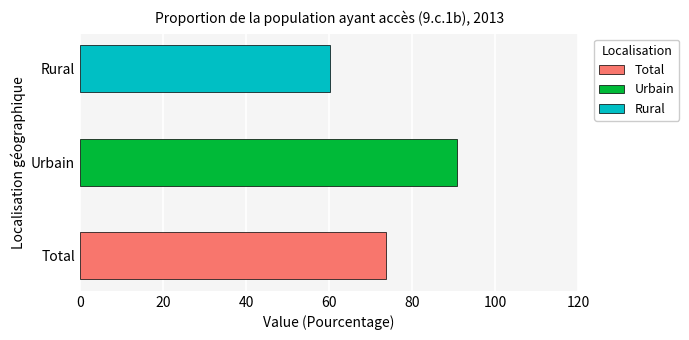

The value at Total is 118.6. True or false?

False